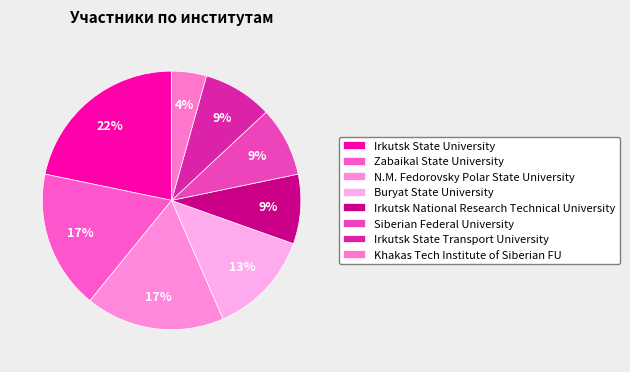

What percentage is the Zabaikal State University slice, to the nearest percent?

17%